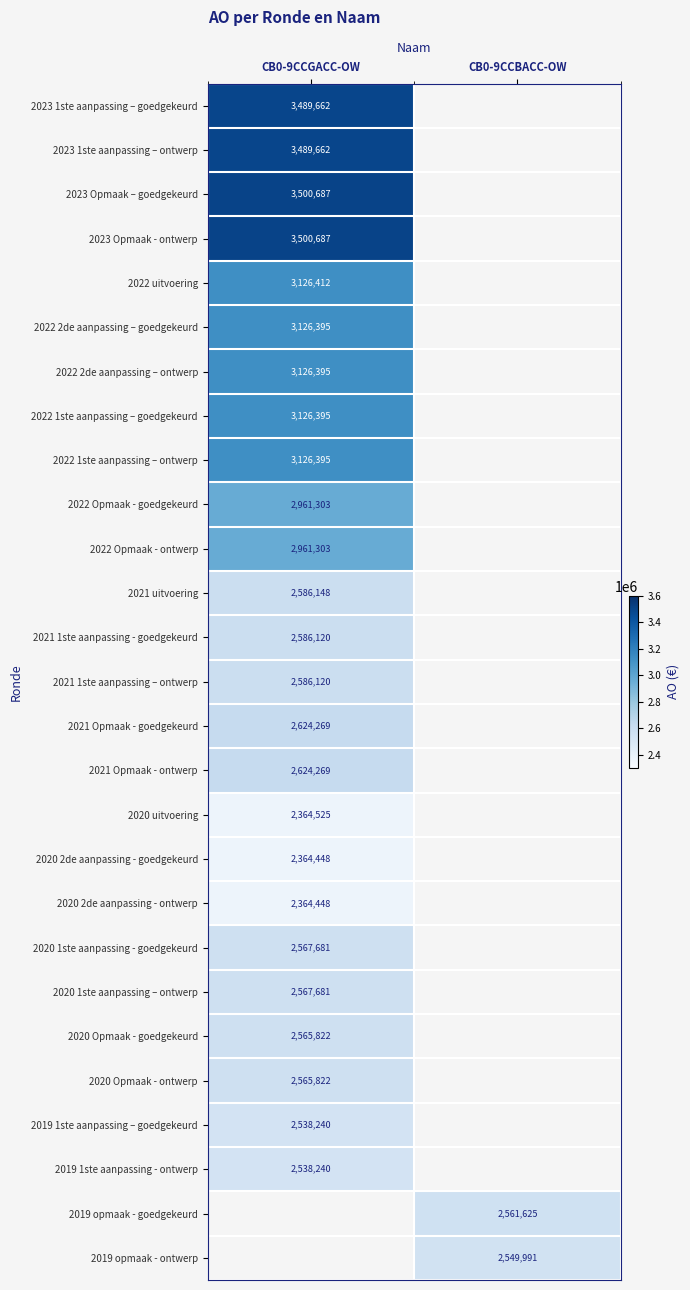

The value of 2021 Opmaak - goedgekeurd at CB0-9CCGACC-OW is 4055069. True or false?

False